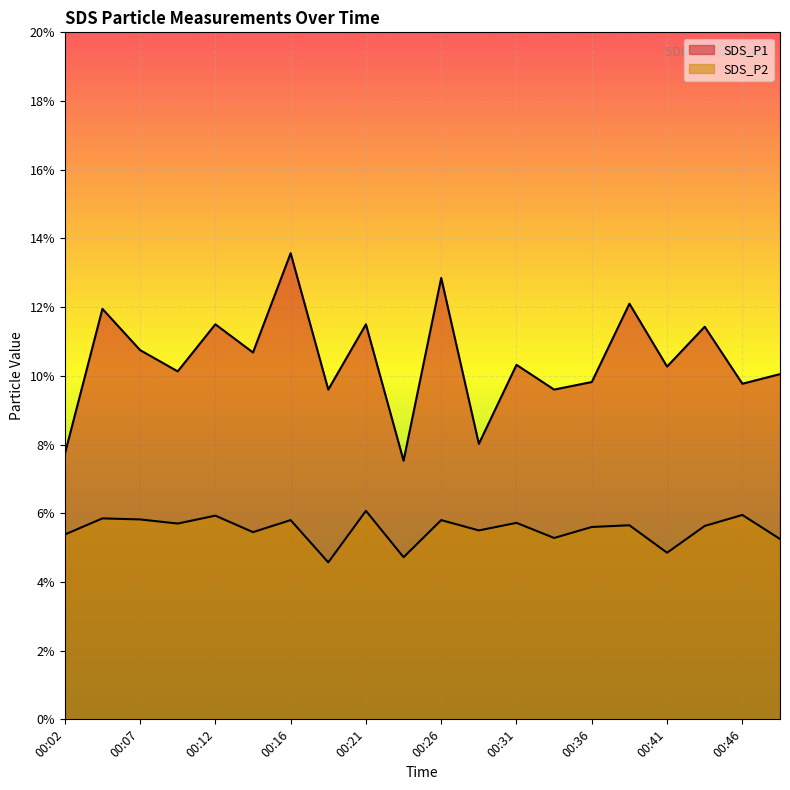

What is the highest value of the SDS_P1 series?

13.6